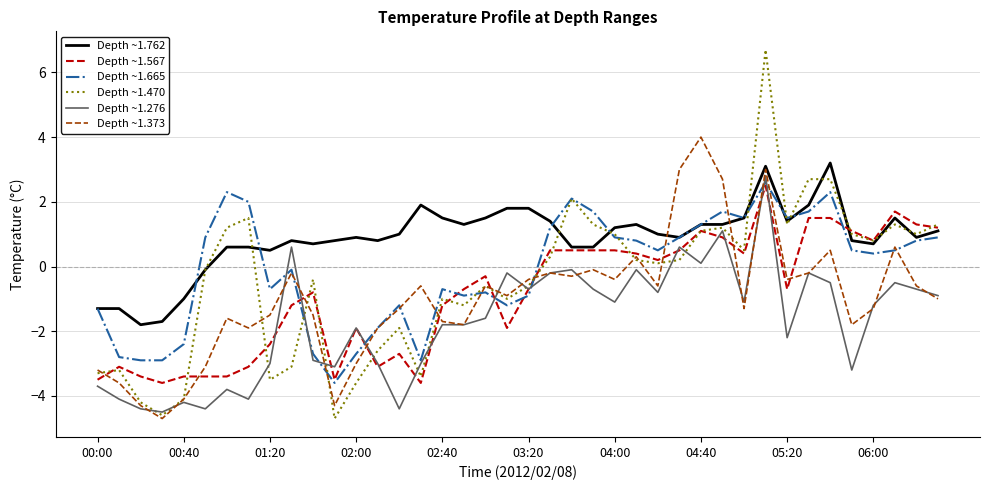

What is the highest value of the Depth ~1.665 series?

2.6